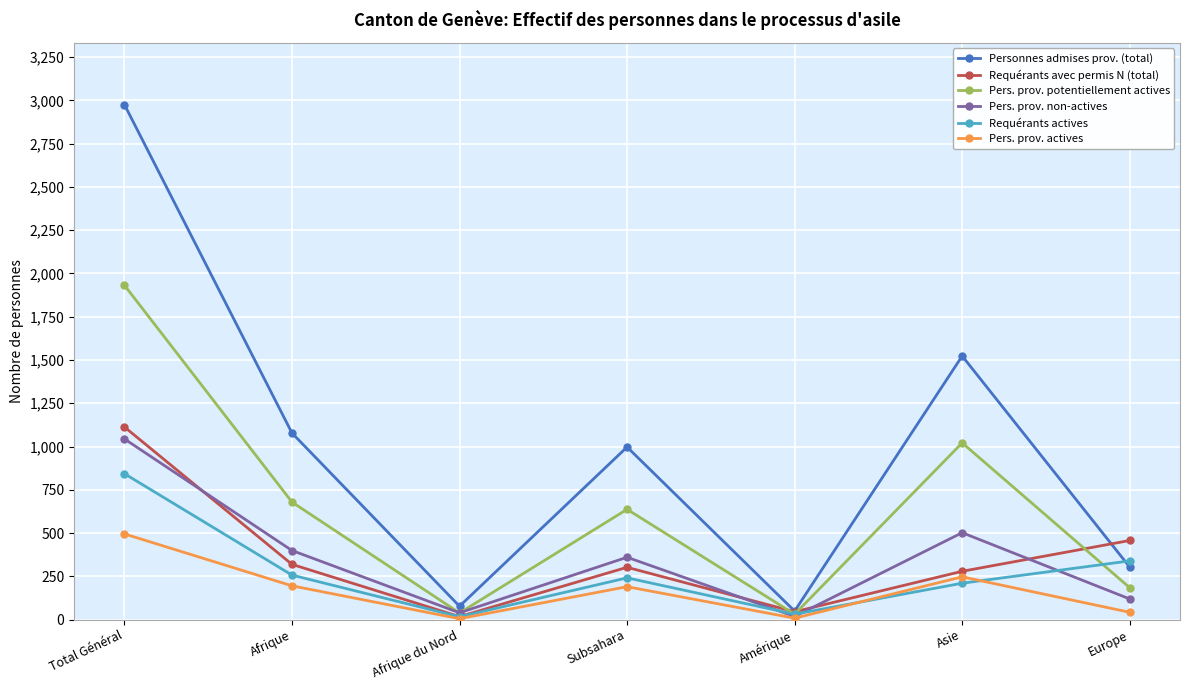

In Pers. prov. non-actives, how many points are lower than both neighbors (excluding endpoints)?

2